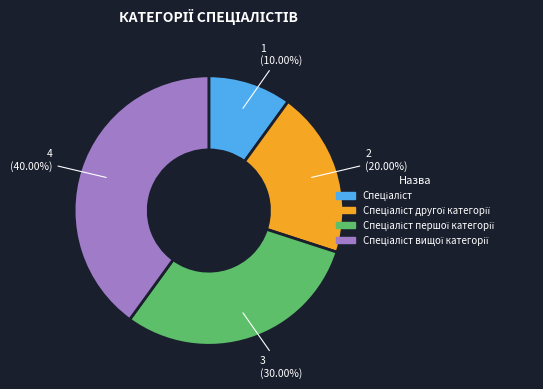

Does any single category account for the majority?

No